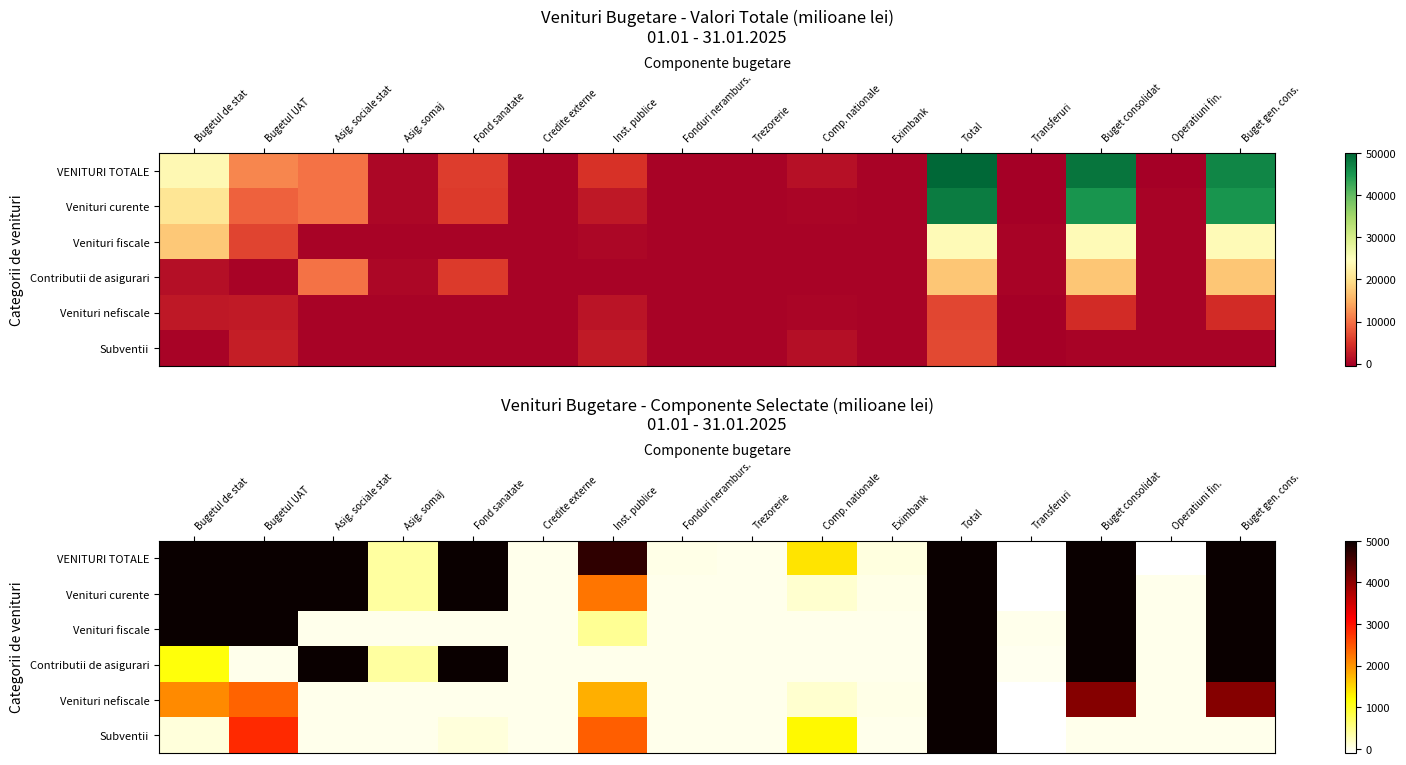

At which category is the sum across all series the highest?

Total